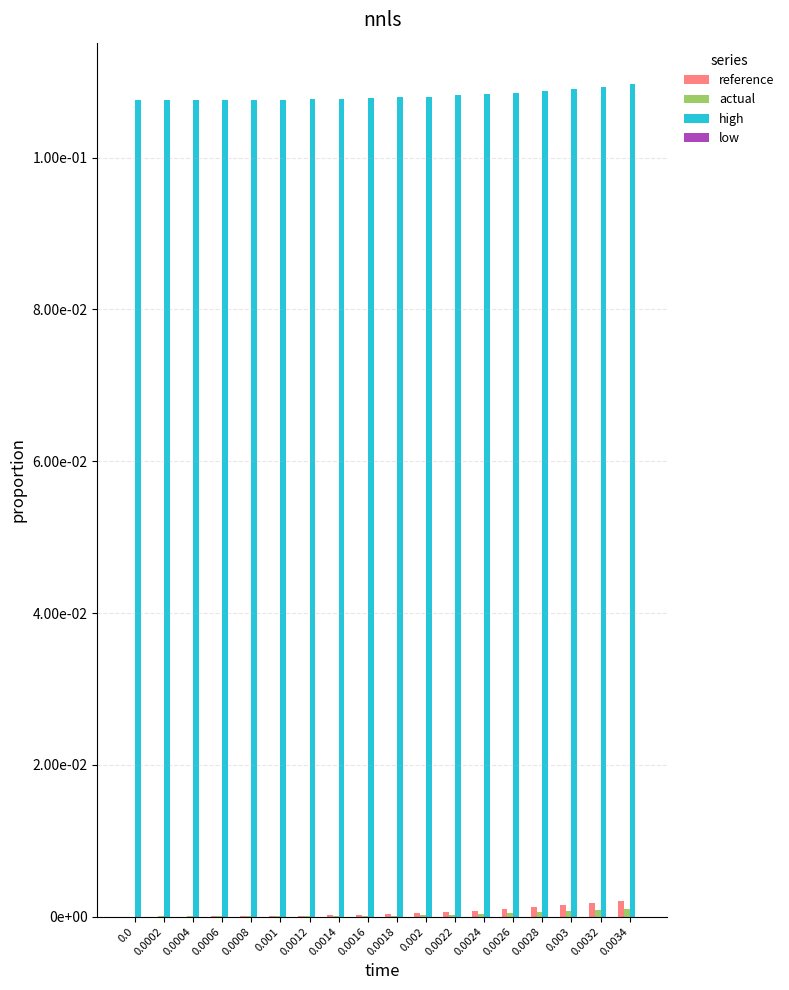

What is the difference between the highest and lowest values at 0.0?

0.1